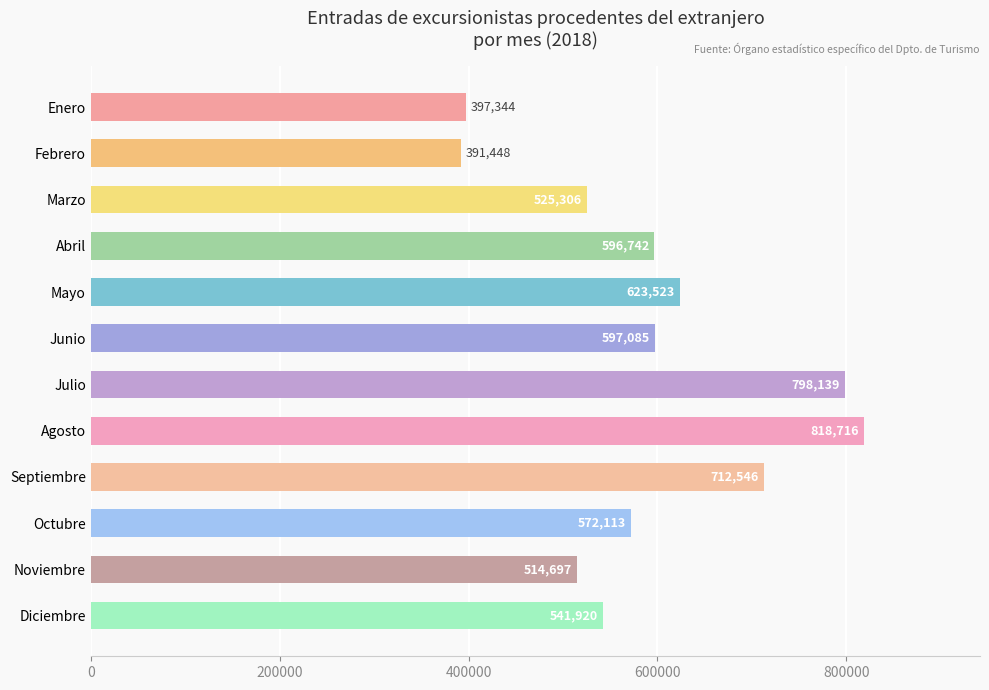

Does the chart contain stacked bars?

No